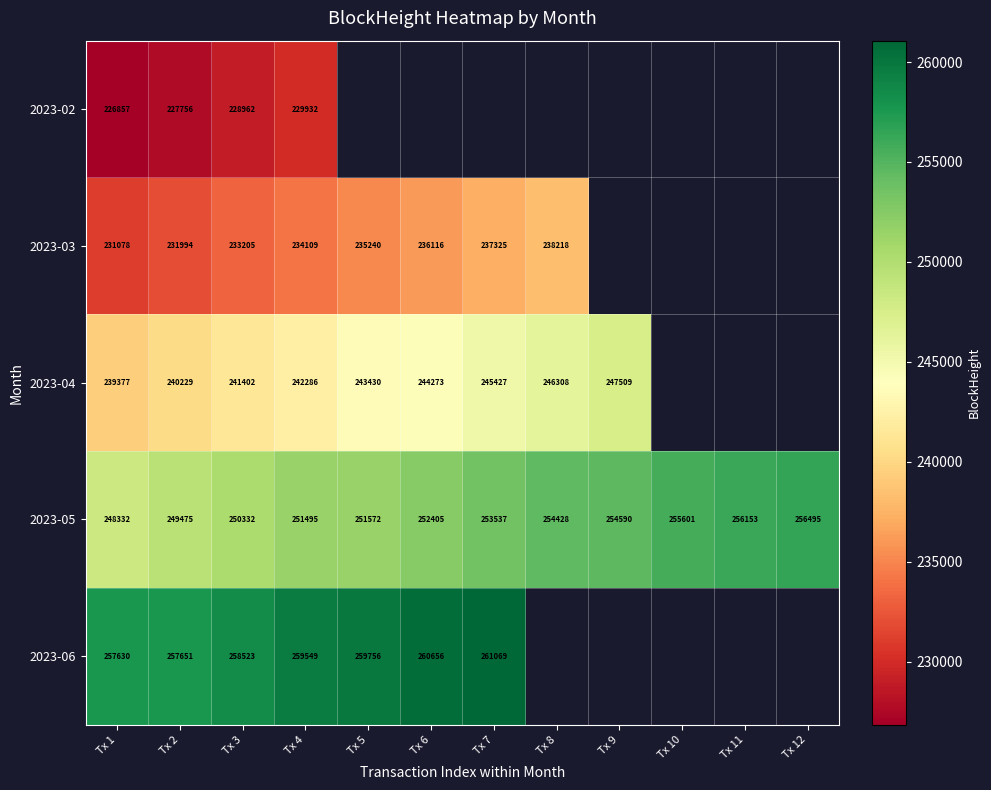

The value of 2023-06 at Tx 6 is 342718. True or false?

False